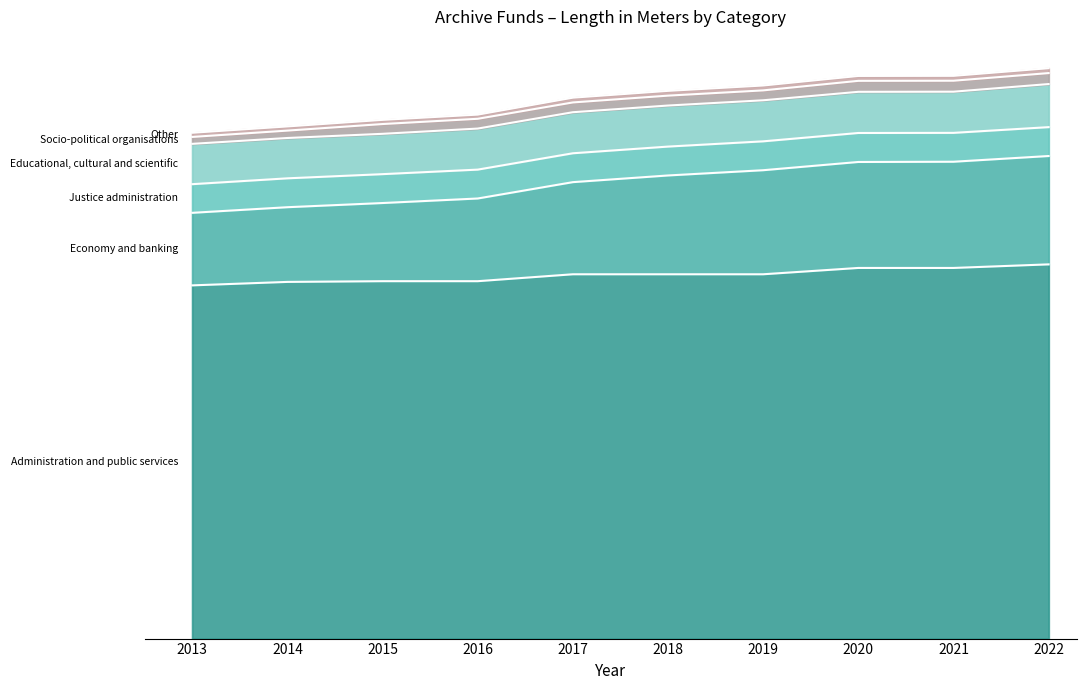

True or false: Socio-political organisations and Administration and public services cross at least once.

False